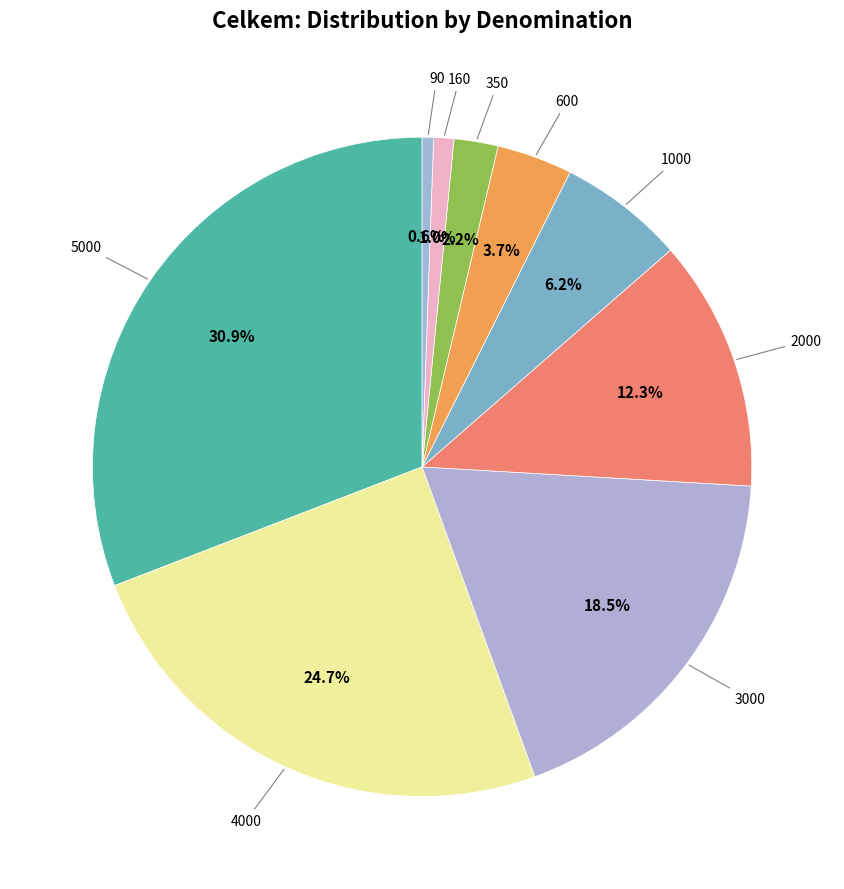

The 160 slice represents 1% of the pie. True or false?

True